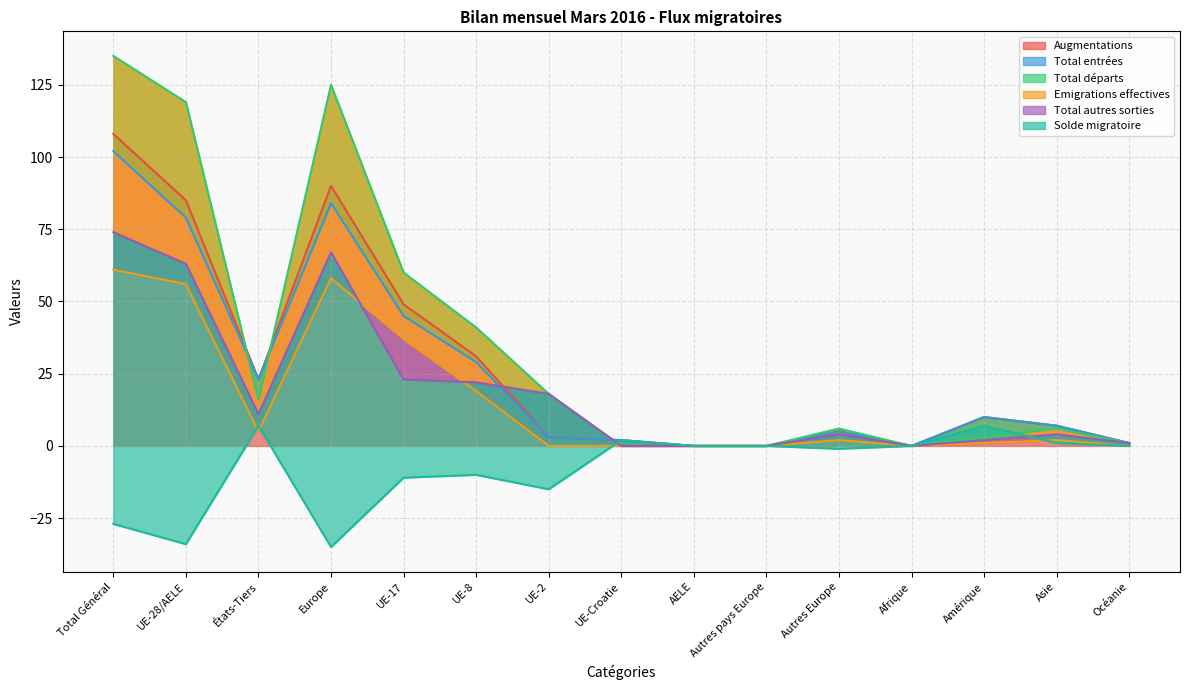

List the series in order of their peak value, highest first.

Total départs, Augmentations, Total entrées, Total autres sorties, Emigrations effectives, Solde migratoire